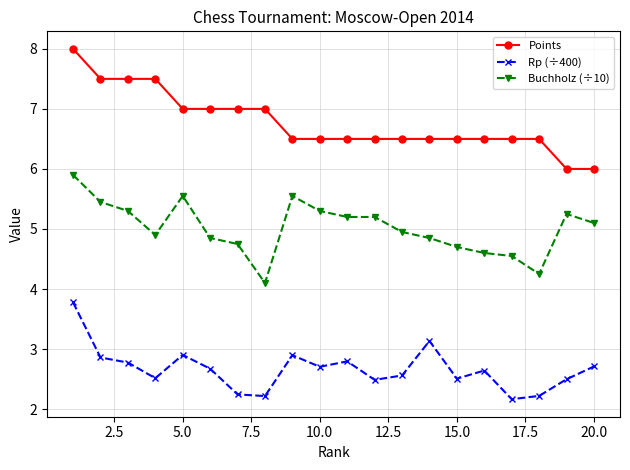

What is the highest value of the Buchholz (÷10) series?

5.9